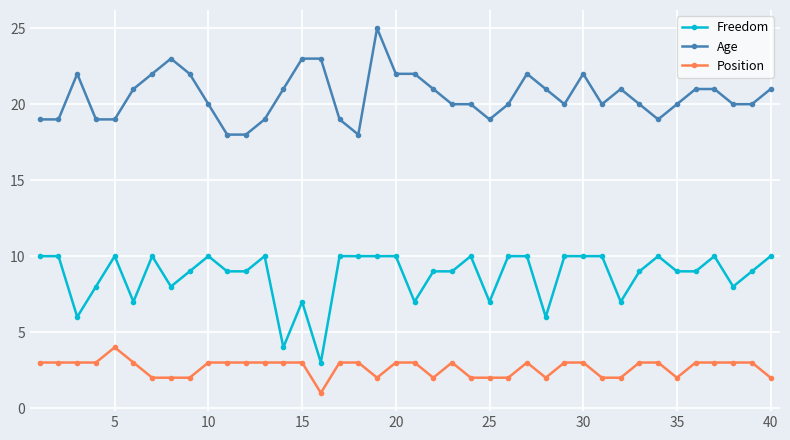

List the series in order of their peak value, lowest first.

Position, Freedom, Age